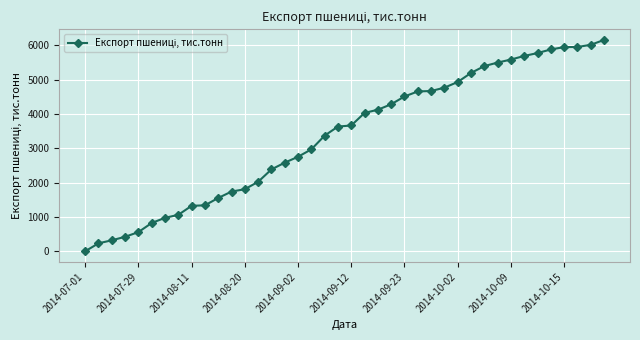

What is the difference between the second highest and minimum values?

6012